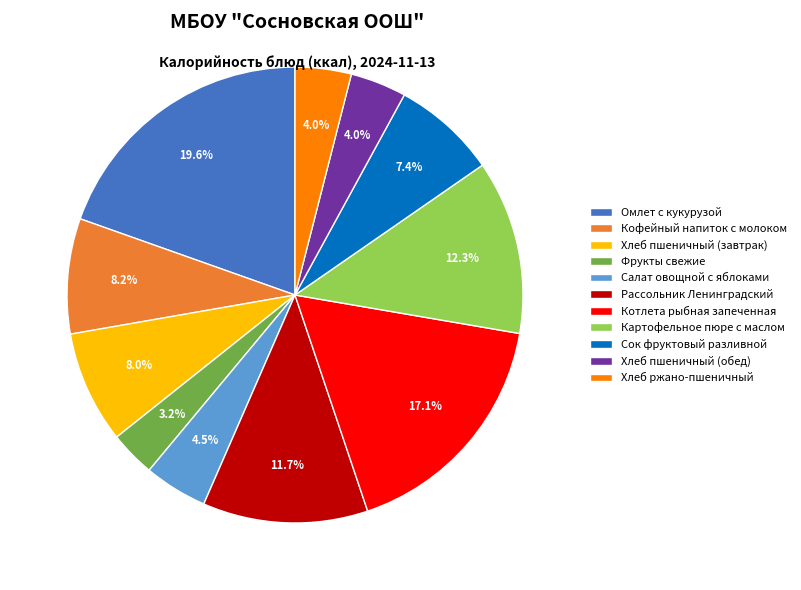

Does Хлеб пшеничный (обед) represent more than half of the total?

No